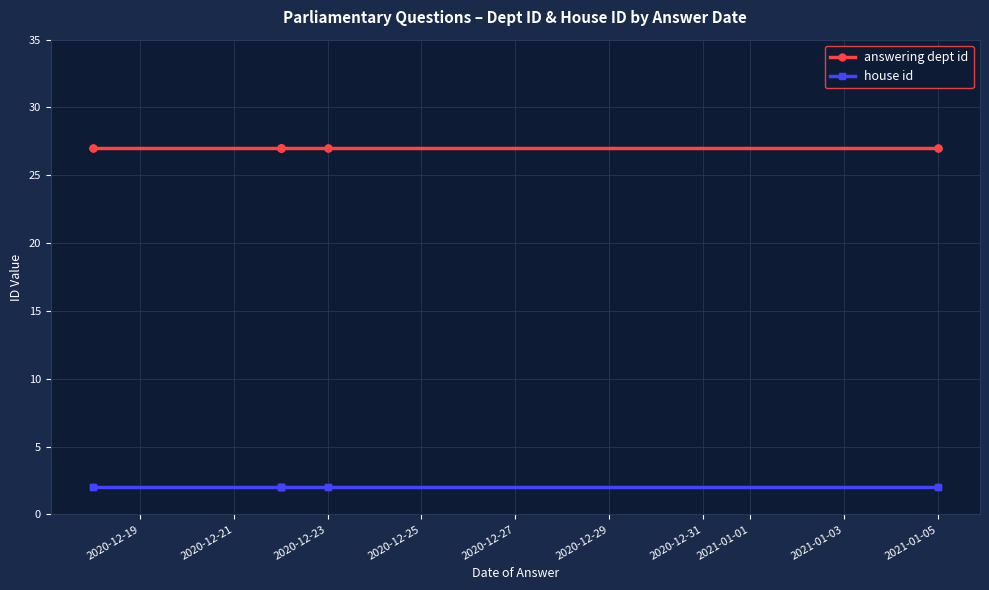

Is this an area chart (filled region under the line)?

No